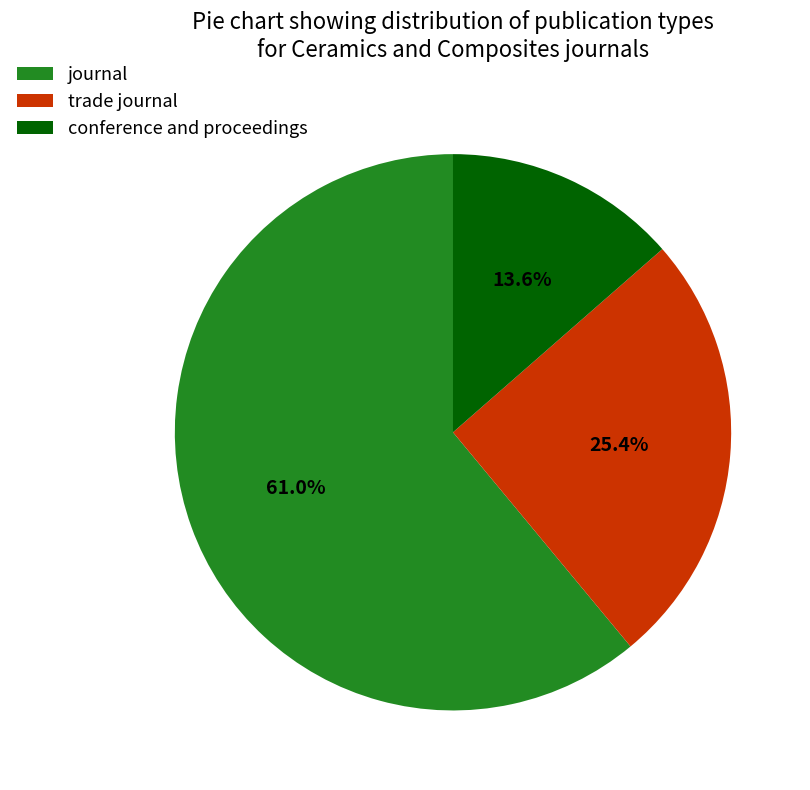

How many slices are in this pie chart?

3